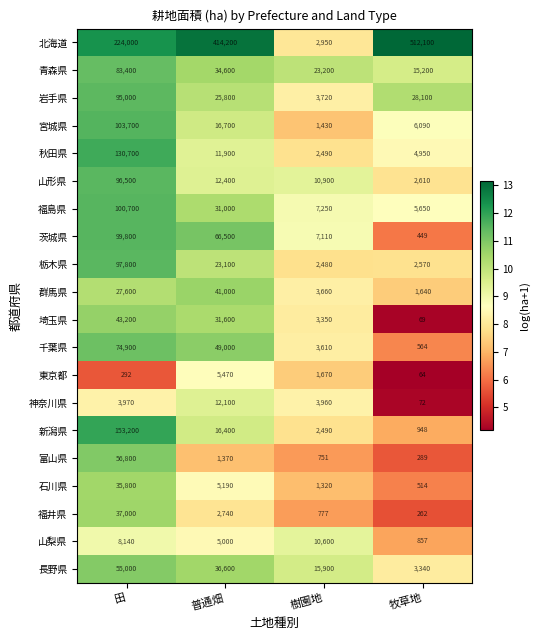

What is the total value across all series at 牧草地?

586338